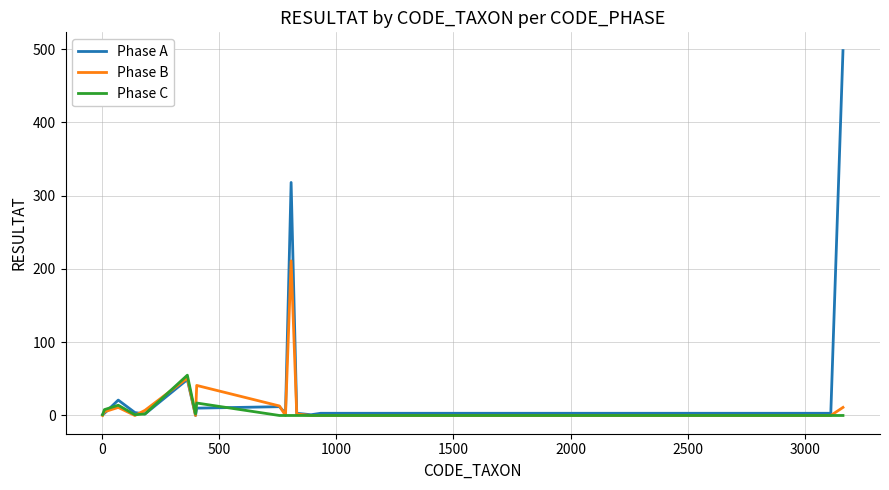

Which series has the widest spread of values?

Phase A